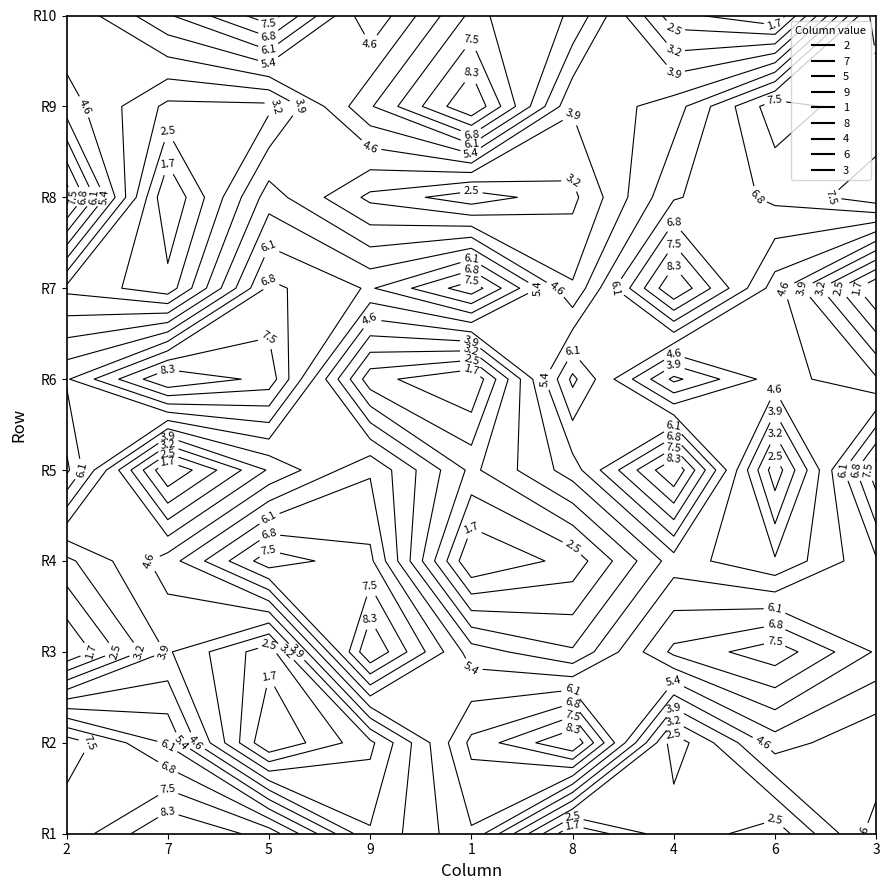

How many values in the 5 series exceed 7?

4